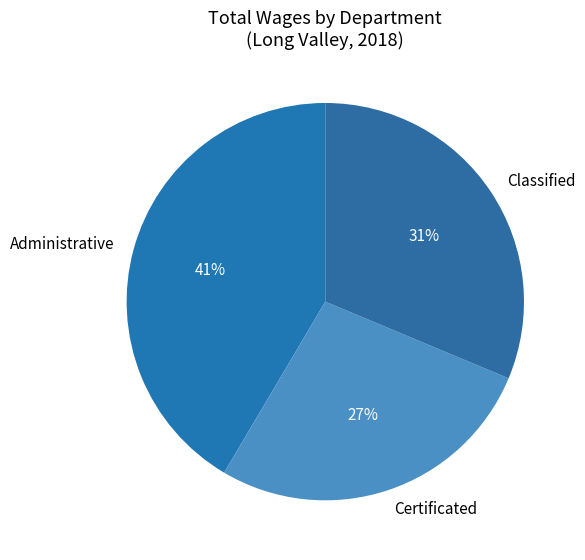

Is there a majority slice in this chart?

No